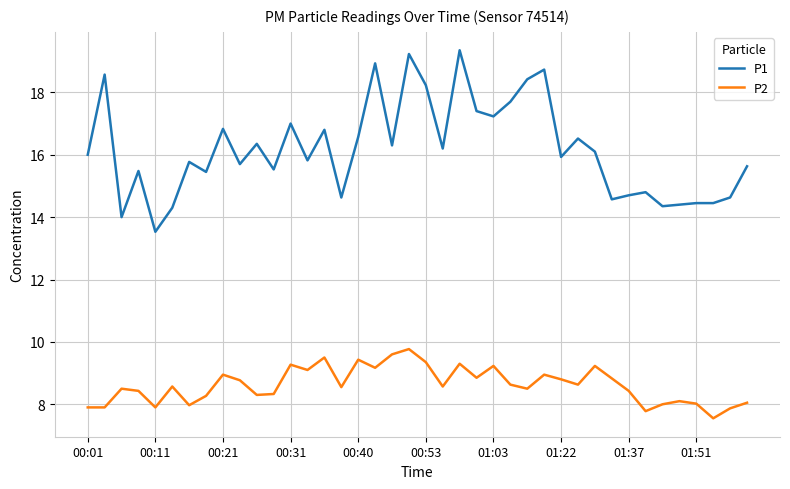

Rank the series by their maximum value, from lowest to highest.

P2, P1